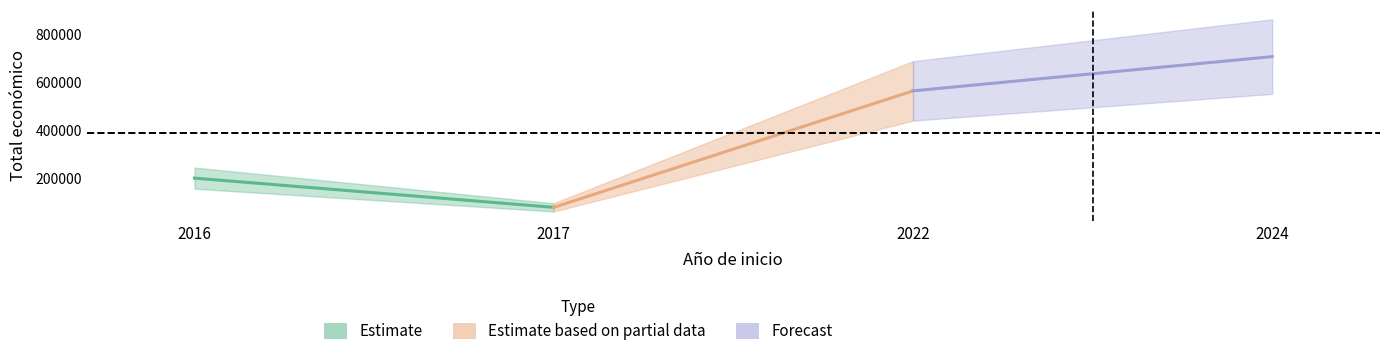

How many data points are less than 563721?

2